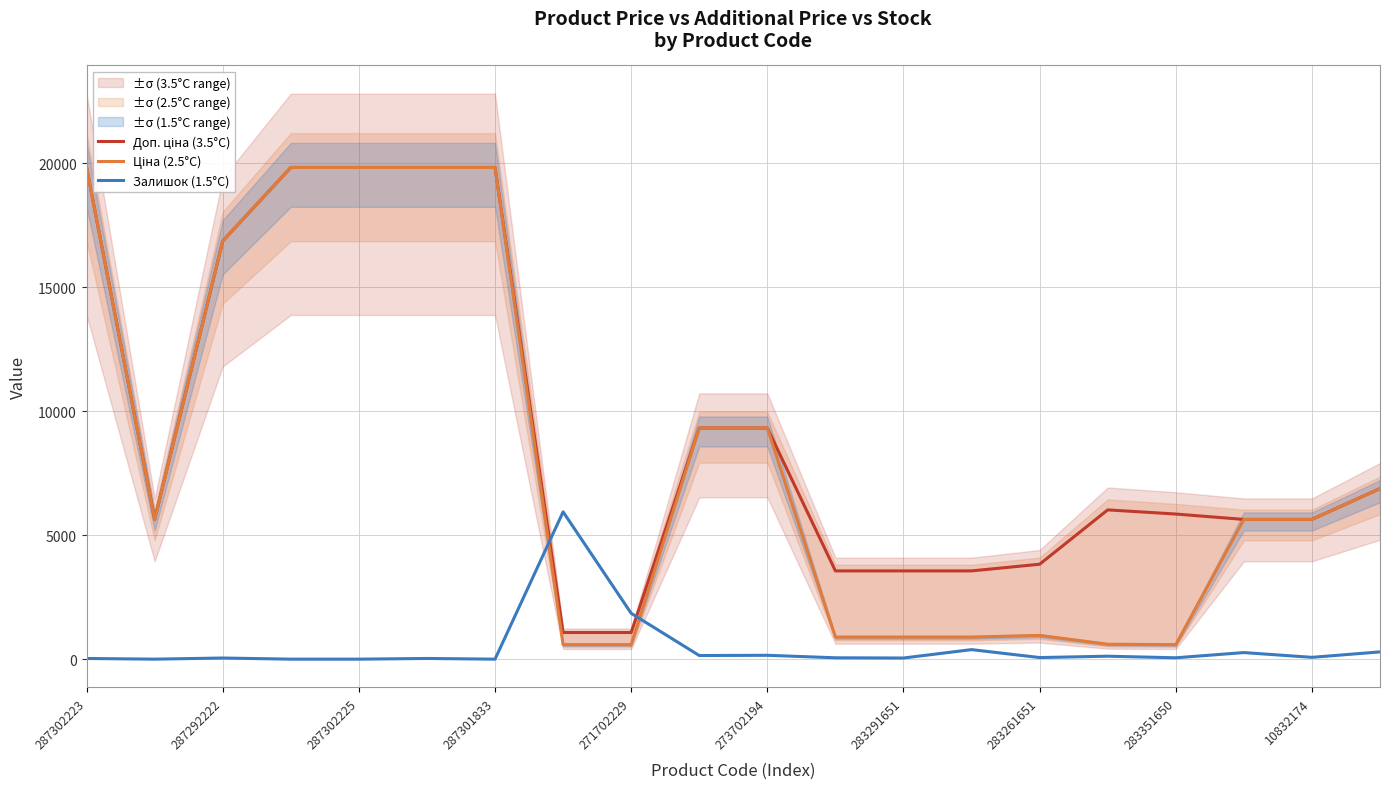

At how many categories does at least one series exceed 6339?

9